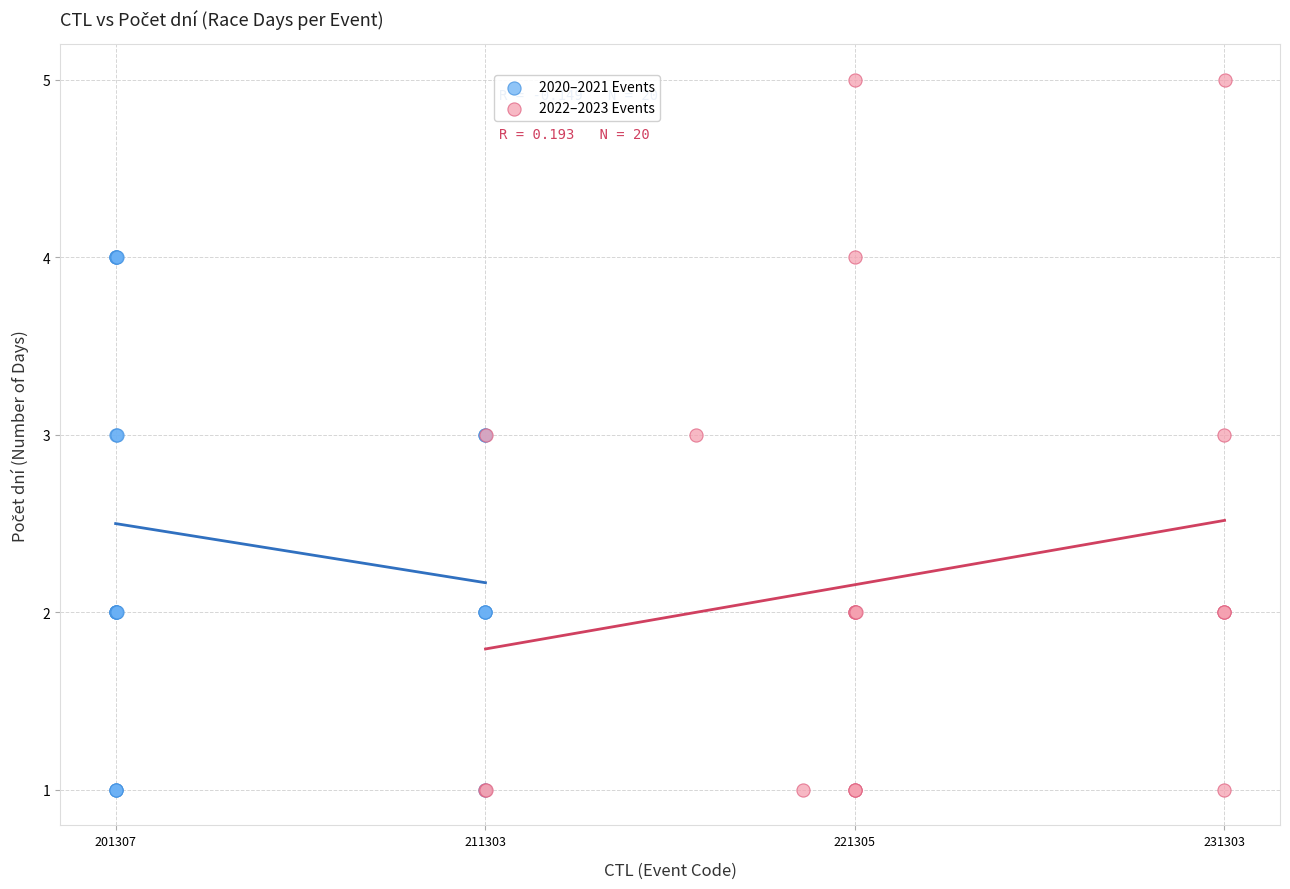

Which series reaches the maximum Y coordinate?

2022–2023 Events